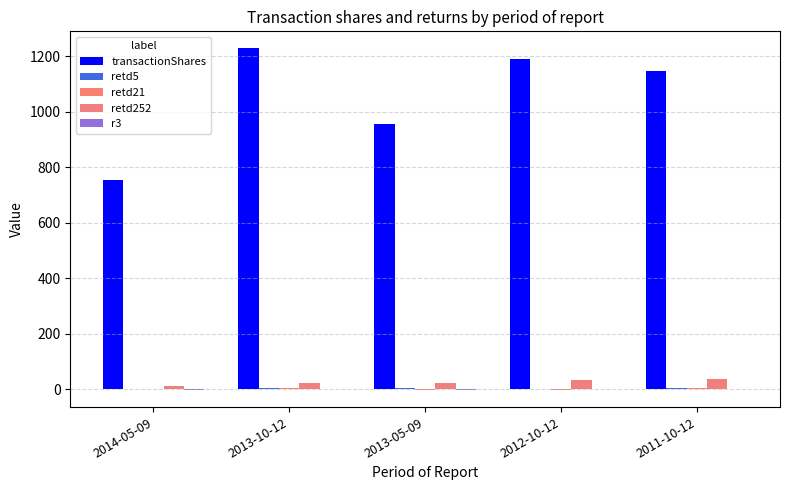

Which series changed the most between 2013-05-09 and 2011-10-12?

transactionShares